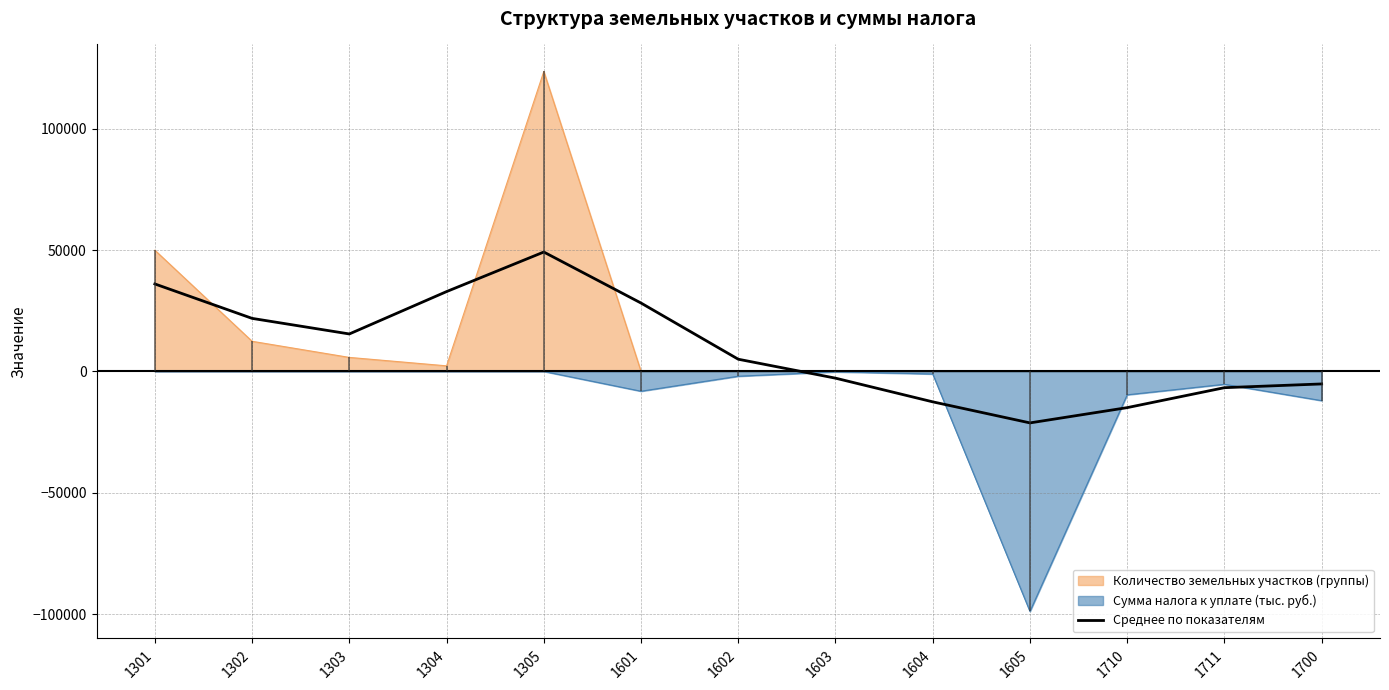

Reading left to right, list all the values displayed in this chart.

36071.1	21876.4	15455.3	32921.3	49229.3	28197.1	5038.7	-2764.4	-12526.9	-21206.4	-14912.3	-6688.2	-5147.5